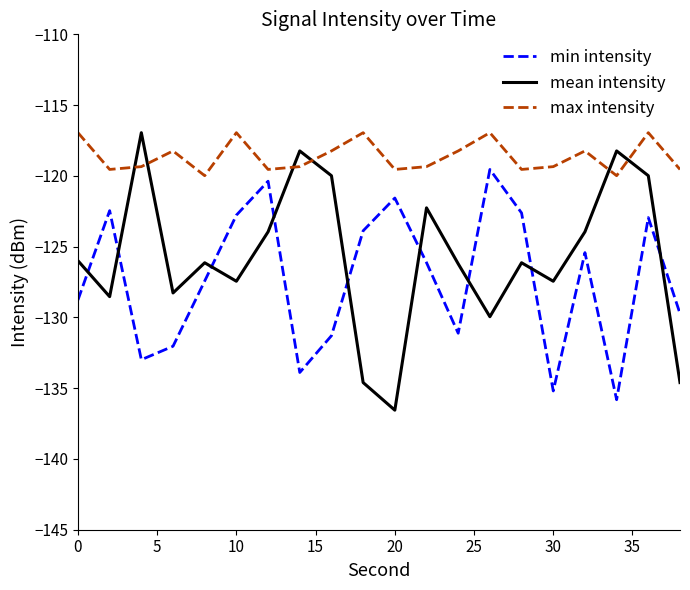

How many times do mean intensity and min intensity cross each other?

9